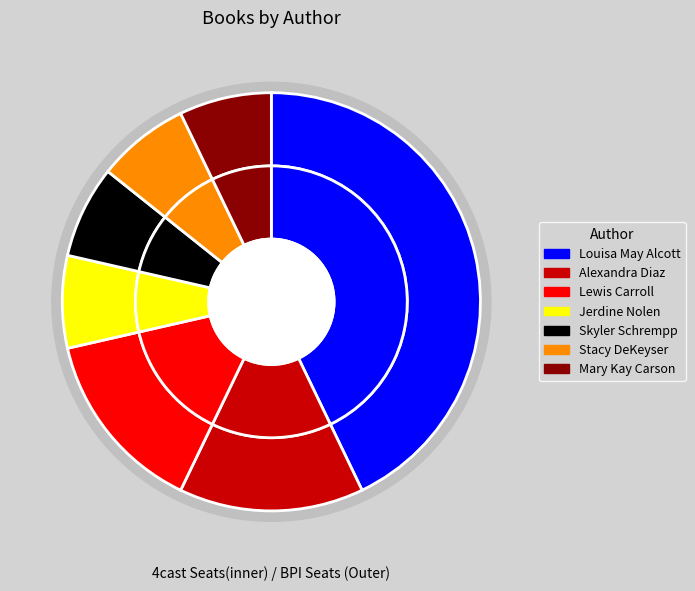

To the nearest percent, what is the difference between the Louisa May Alcott and Jerdine Nolen slice percentages?

36%